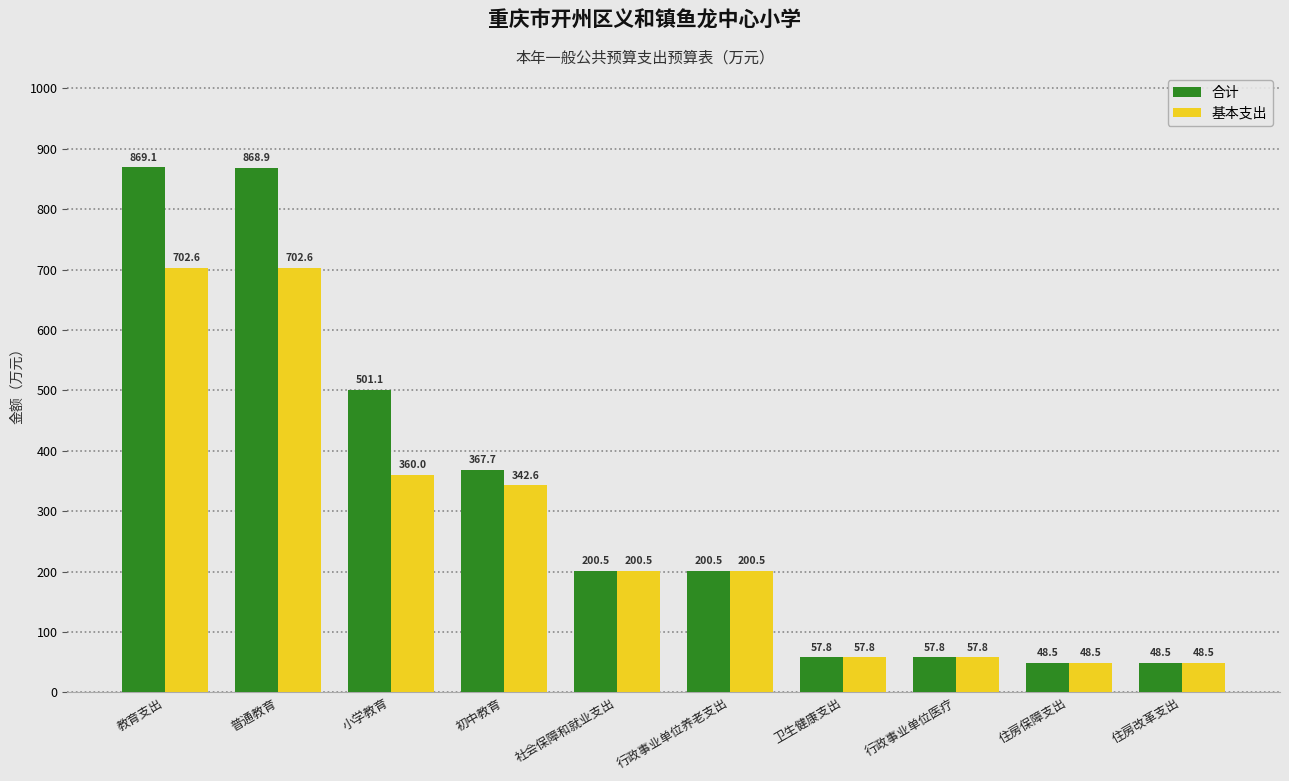

What is the label of the 2nd bar from the right?

住房保障支出